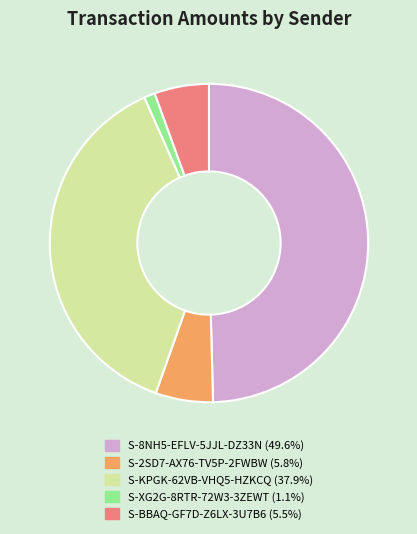

Does any single category account for the majority?

No